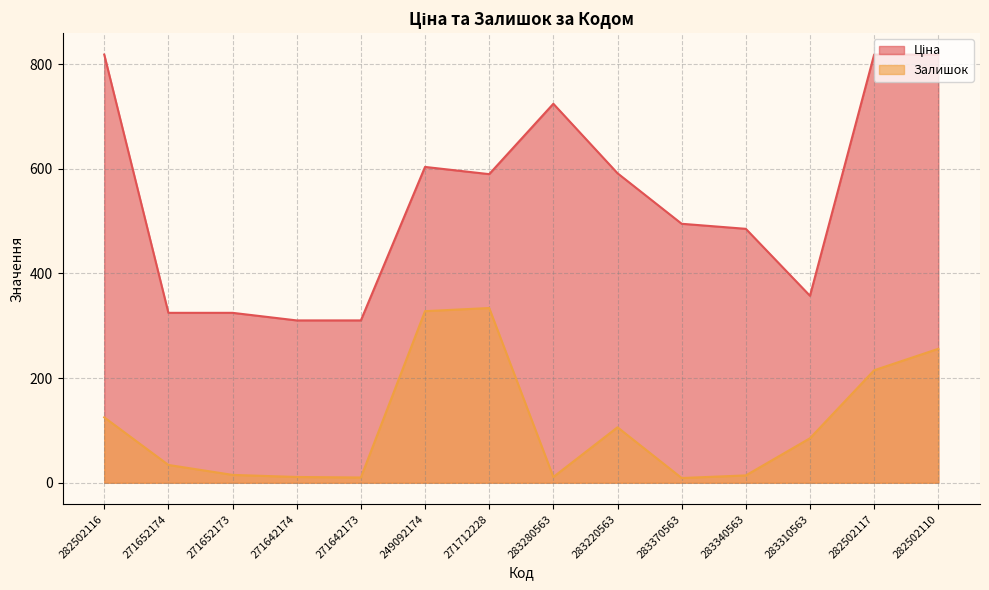

Reading left to right, list all the values displayed in this chart.

Ціна: 818.5	324.8	324.8	310.3	310.3	603.7	589.9	724.5	591.6	495.0	485.4	357.4	818.5	818.5
Залишок: 125.0	34.0	15.0	11.0	10.0	328.0	334.0	11.0	106.0	9.0	14.0	85.0	215.0	256.0